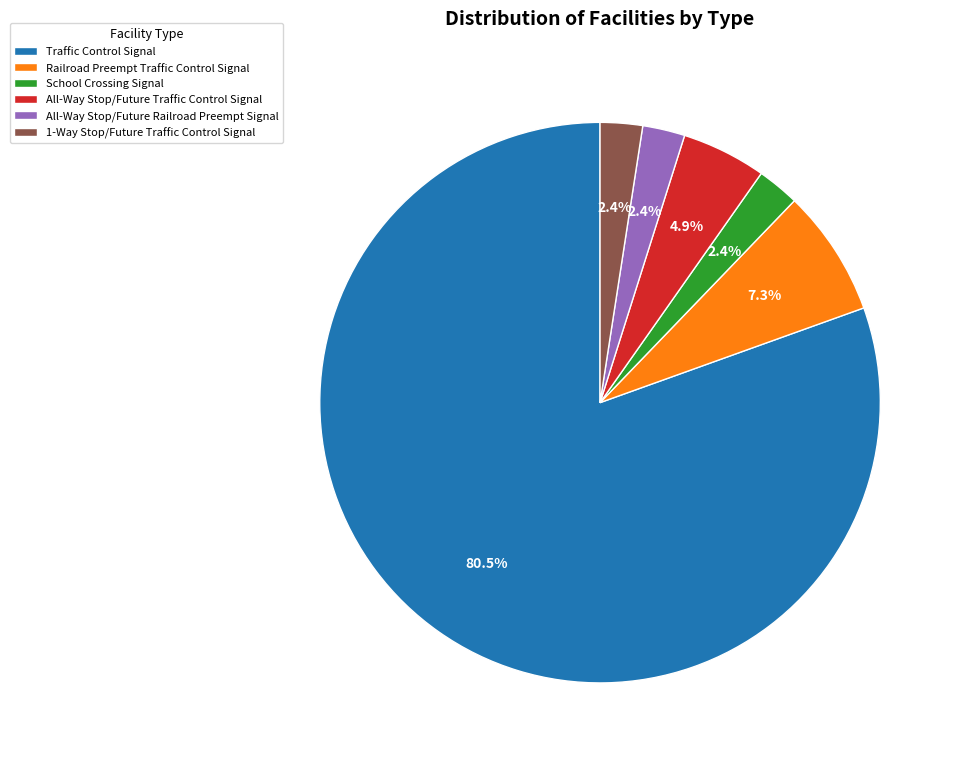

True or false: All-Way Stop/Future Traffic Control Signal accounts for 5% of the total.

True